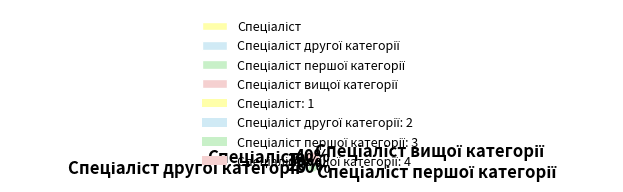

To the nearest percent, what is the difference between the largest and smallest slice percentages?

30%